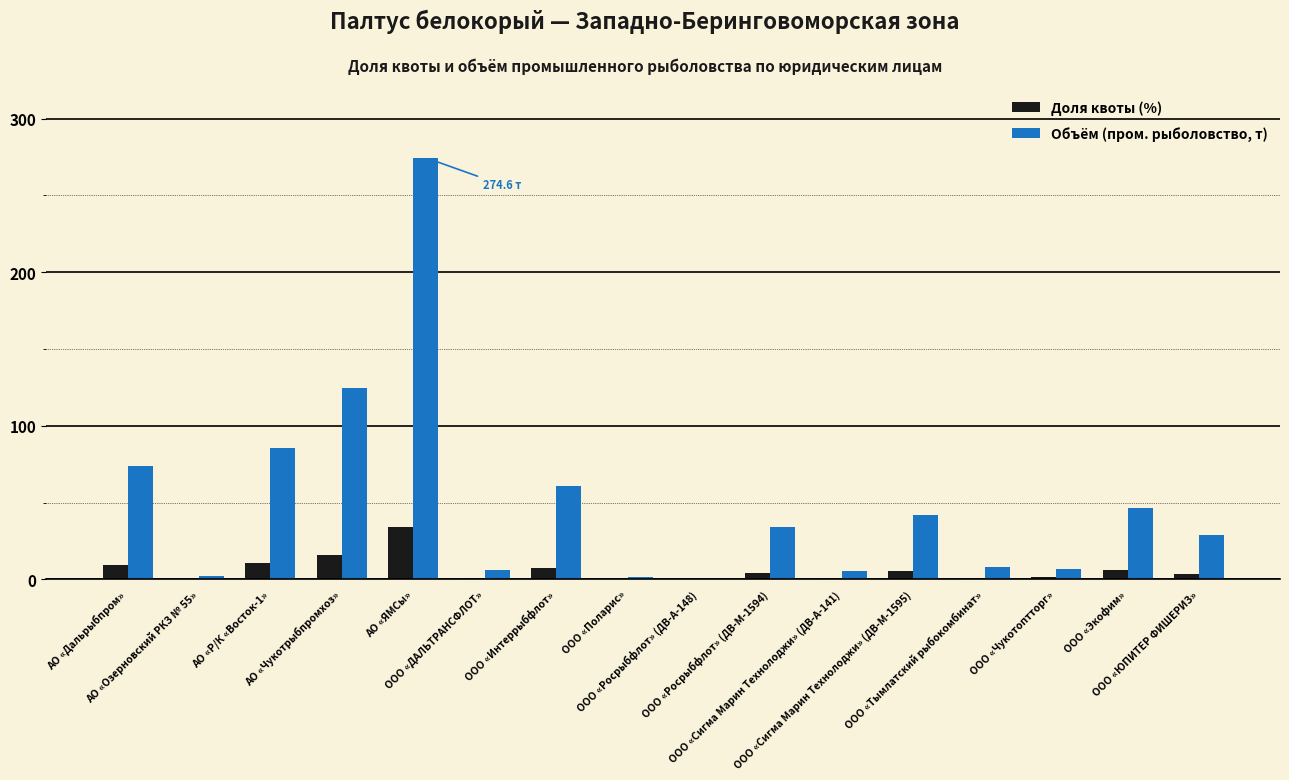

What is the sum of all Доля квоты (%) values?

100.0